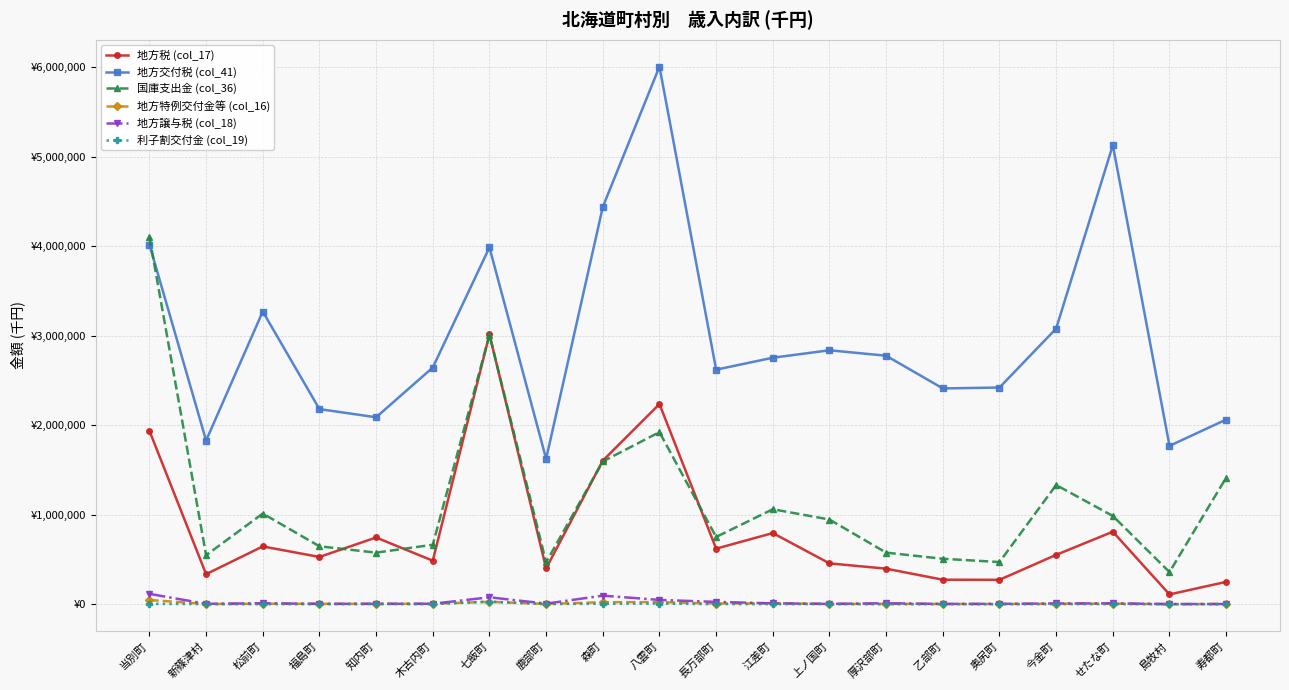

Which series changed the most between 七飯町 and せたな町?

地方税 (col_17)